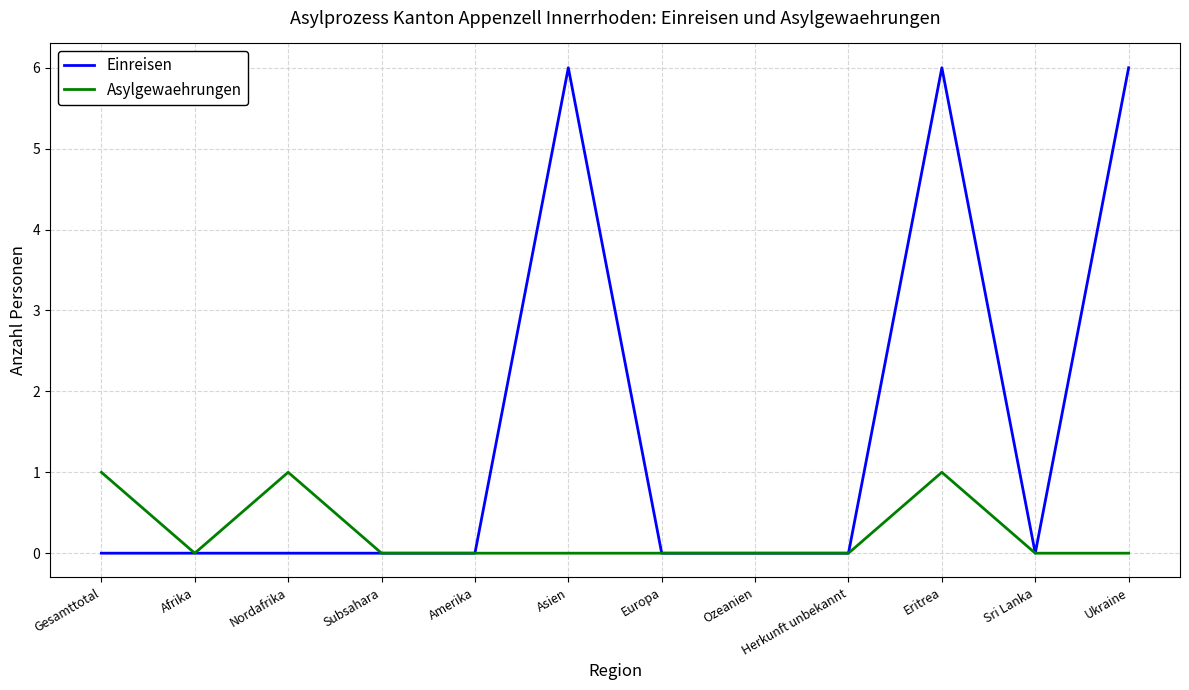

Reading left to right, list all the values displayed in this chart.

Einreisen: Gesamttotal=0	Afrika=0	Nordafrika=0	Subsahara=0	Amerika=0	Asien=6	Europa=0	Ozeanien=0	Herkunft unbekannt=0	Eritrea=6	Sri Lanka=0	Ukraine=6
Asylgewaehrungen: Gesamttotal=1	Afrika=0	Nordafrika=1	Subsahara=0	Amerika=0	Asien=0	Europa=0	Ozeanien=0	Herkunft unbekannt=0	Eritrea=1	Sri Lanka=0	Ukraine=0